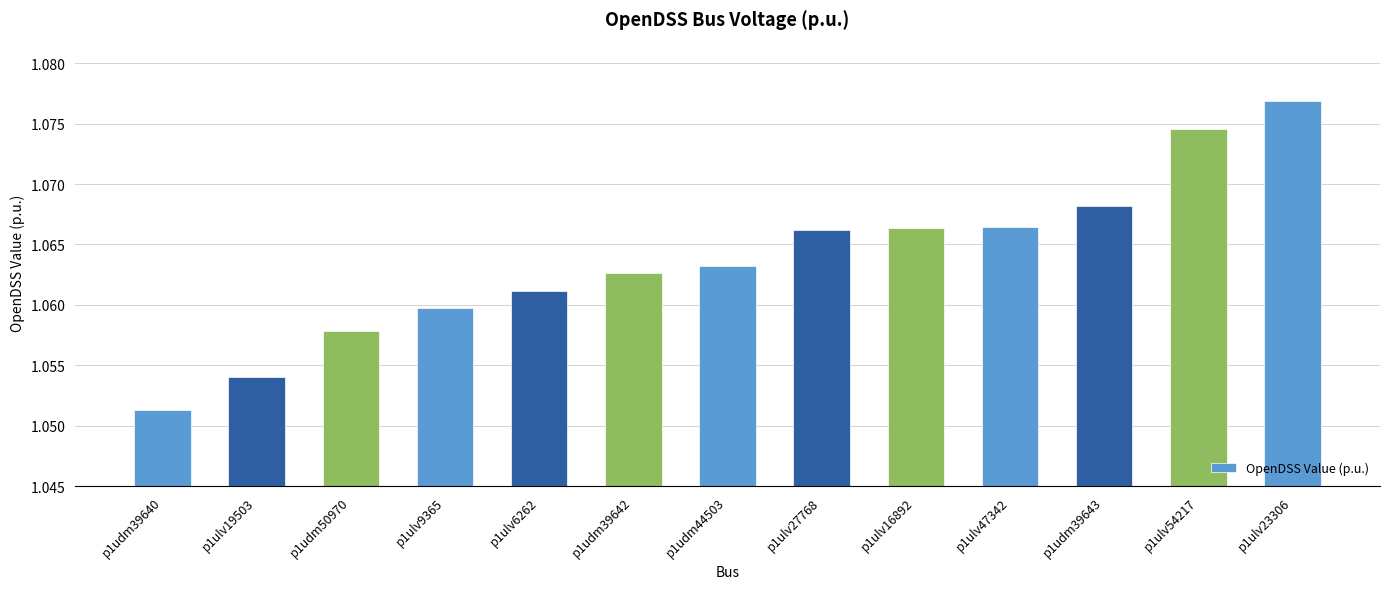

Are the bars horizontal?

No